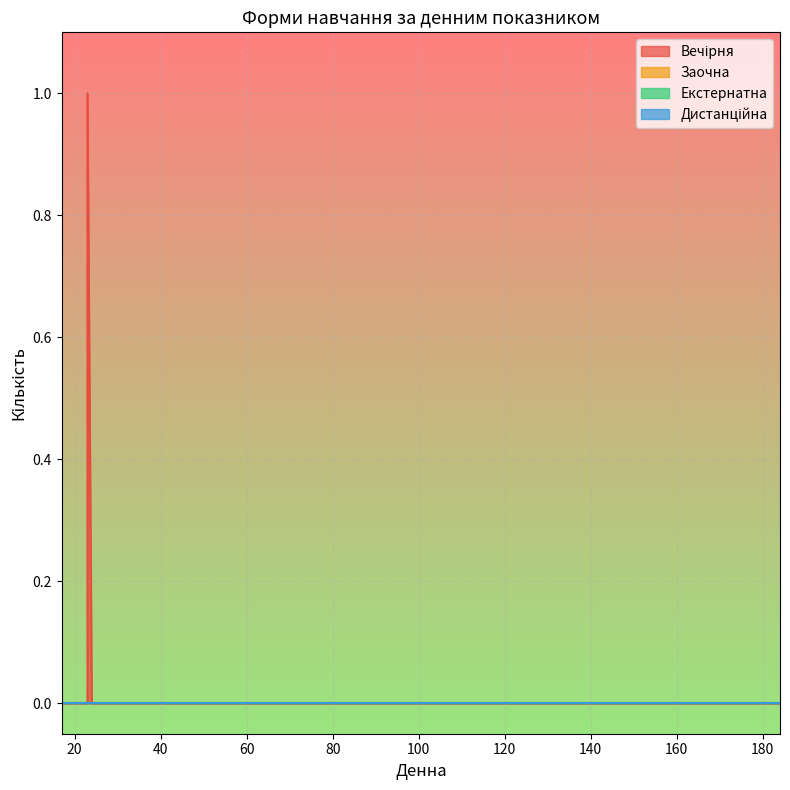

Is the value of Екстернатна at 184 greater than the value of Заочна at 43?

No